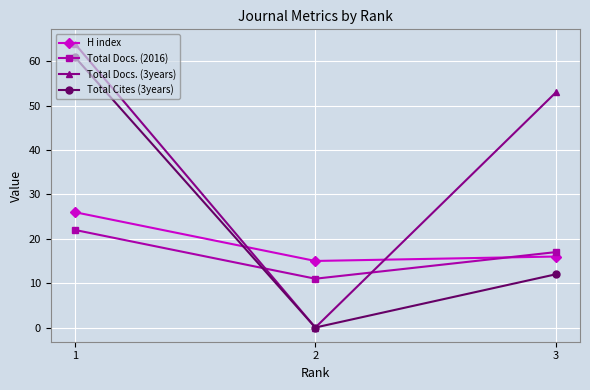

Read the Total Docs. (3years) value at 3, to the nearest 10.

50